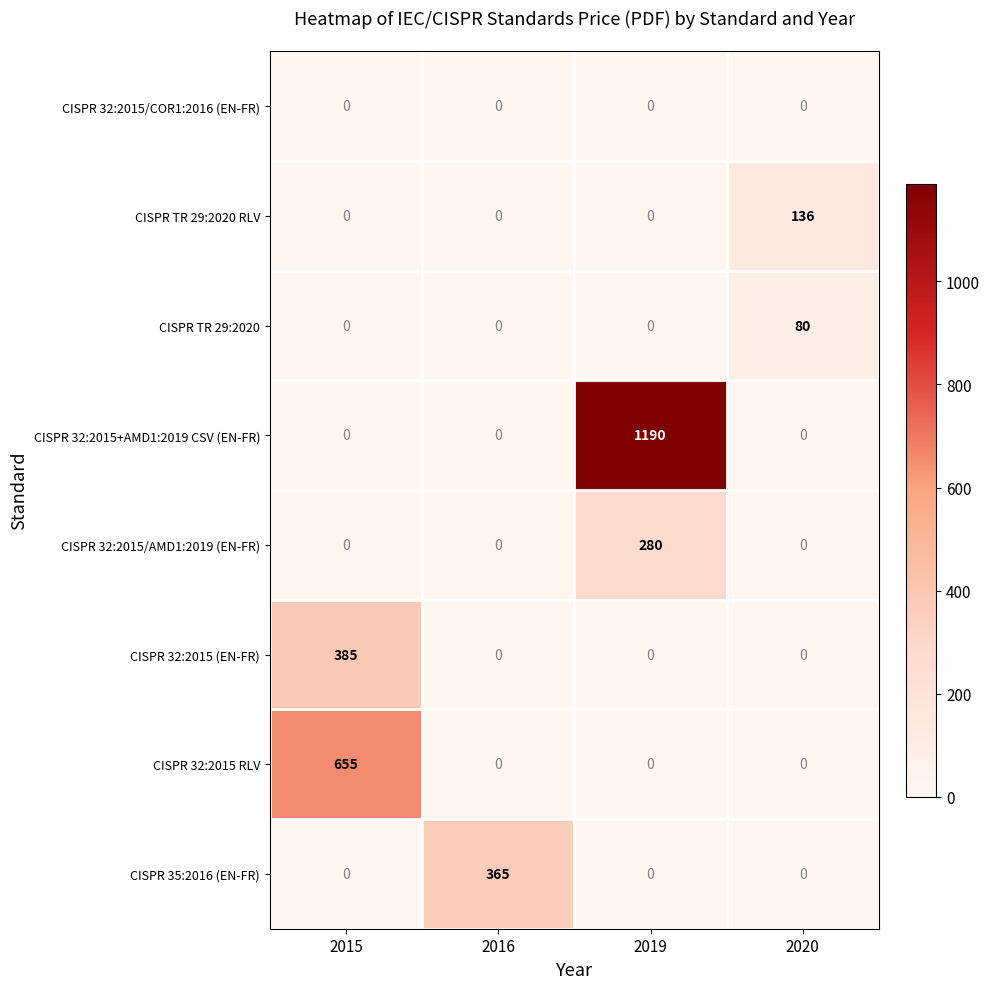

What is the spread (max minus min) of values at 2016?

365